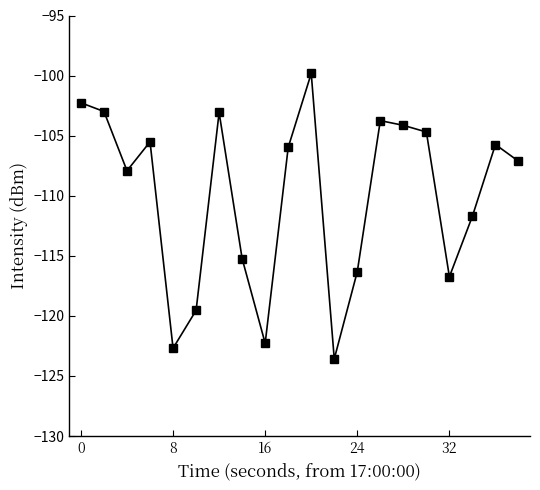

What is the difference between the maximum and minimum values?

23.8